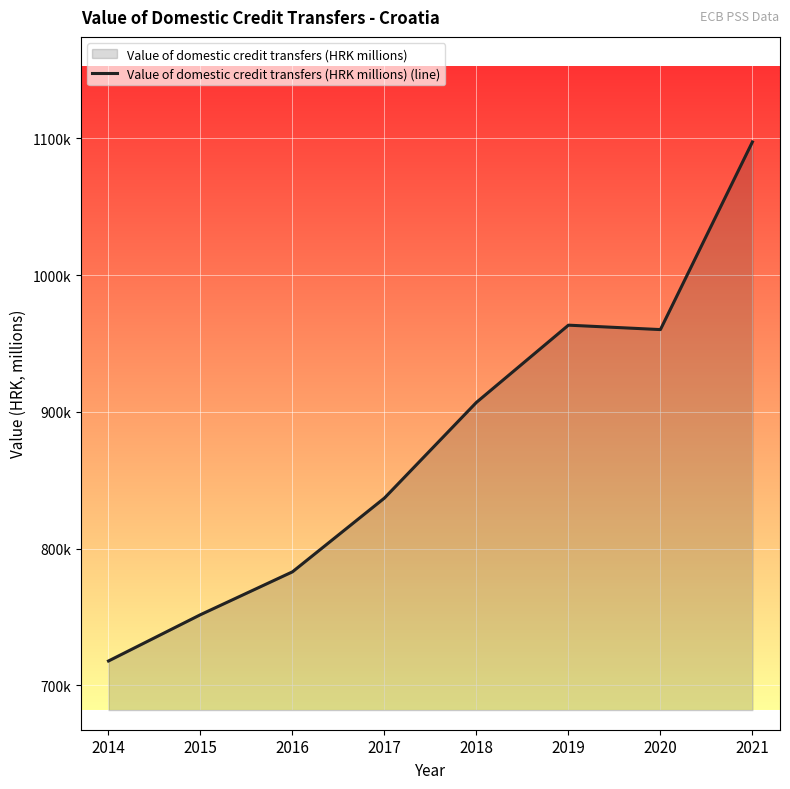

Reading right to left, what are all the values shown in this chart?

1097328.8	960162.2	963401.2	906964.7	837016.2	783076.0	751738.0	717894.1